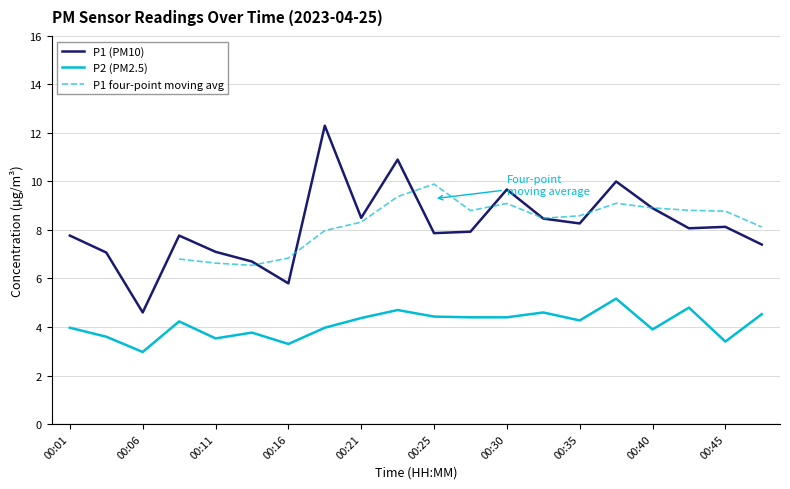

The value of P2 at 00:47 is 4.5. True or false?

True